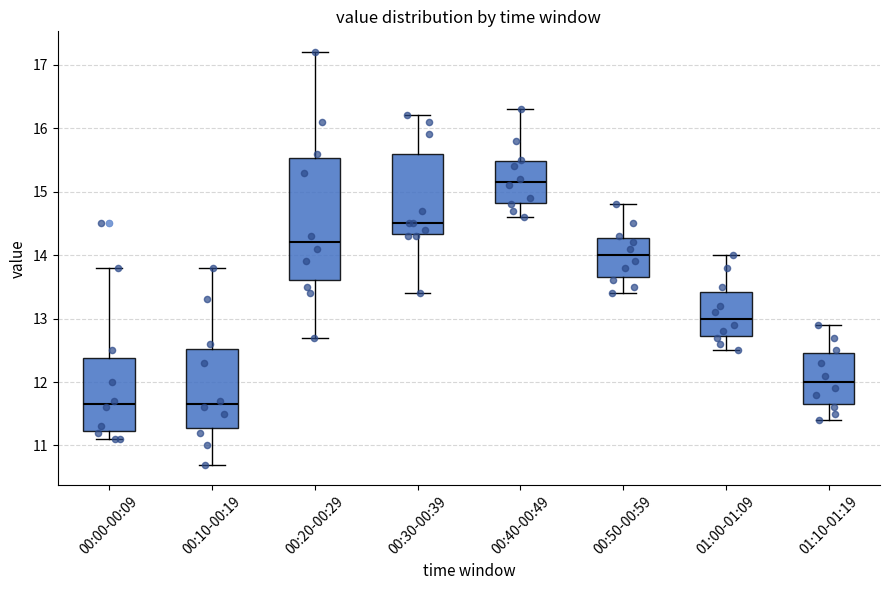

Which box's median line is the highest?

00:40-00:49